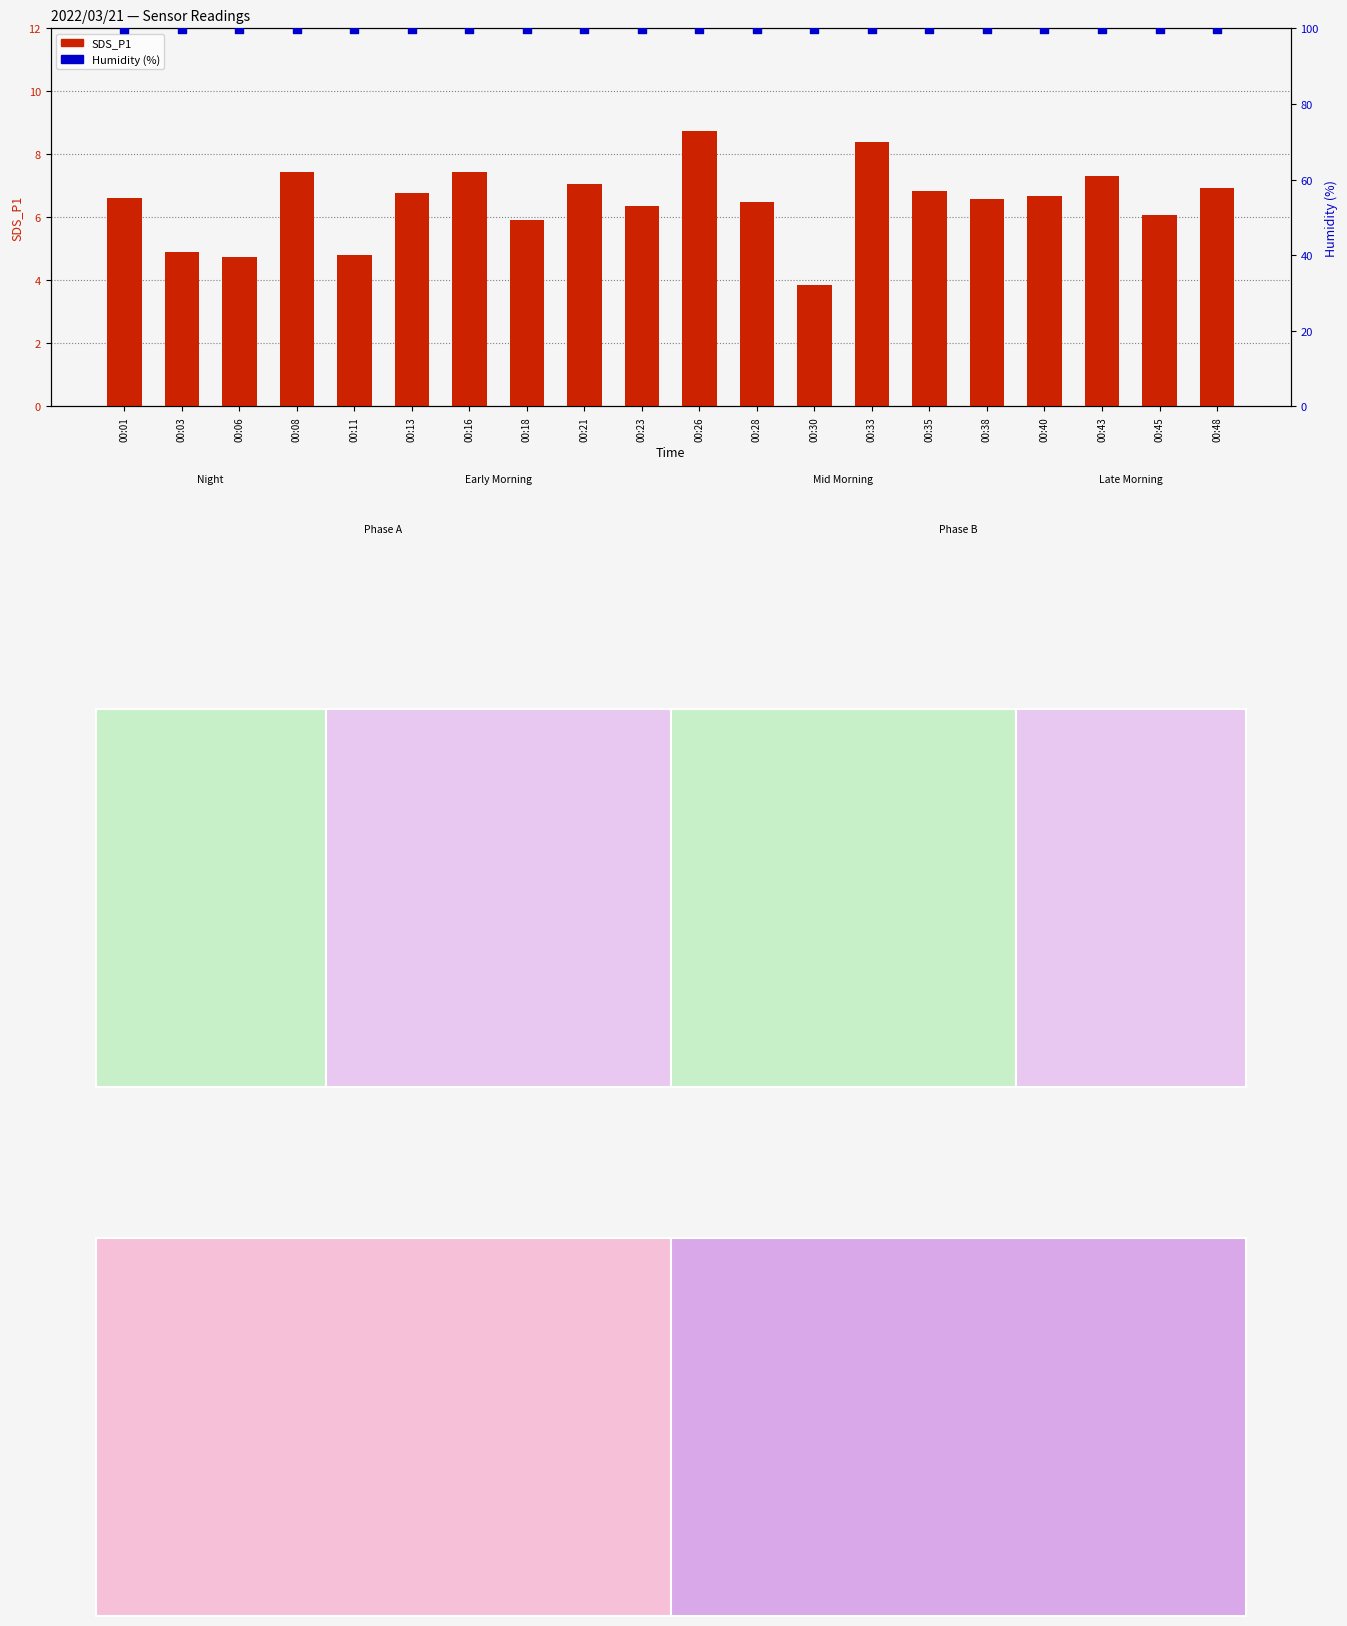

At which category is the sum across all series the highest?

00:26